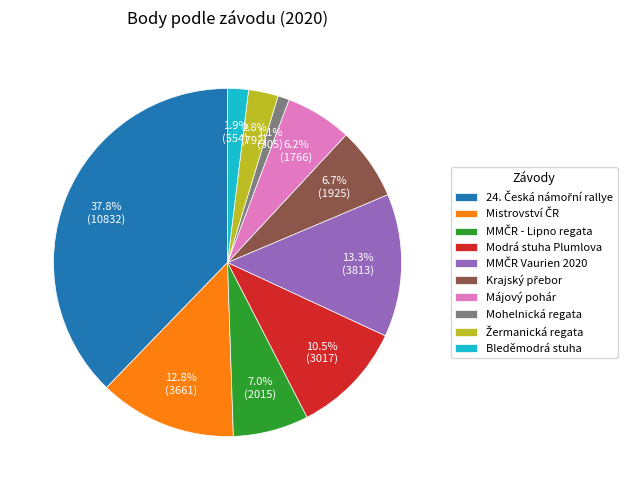

Combined, do Modrá stuha Plumlova and Mohelnická regata account for over 50%?

No